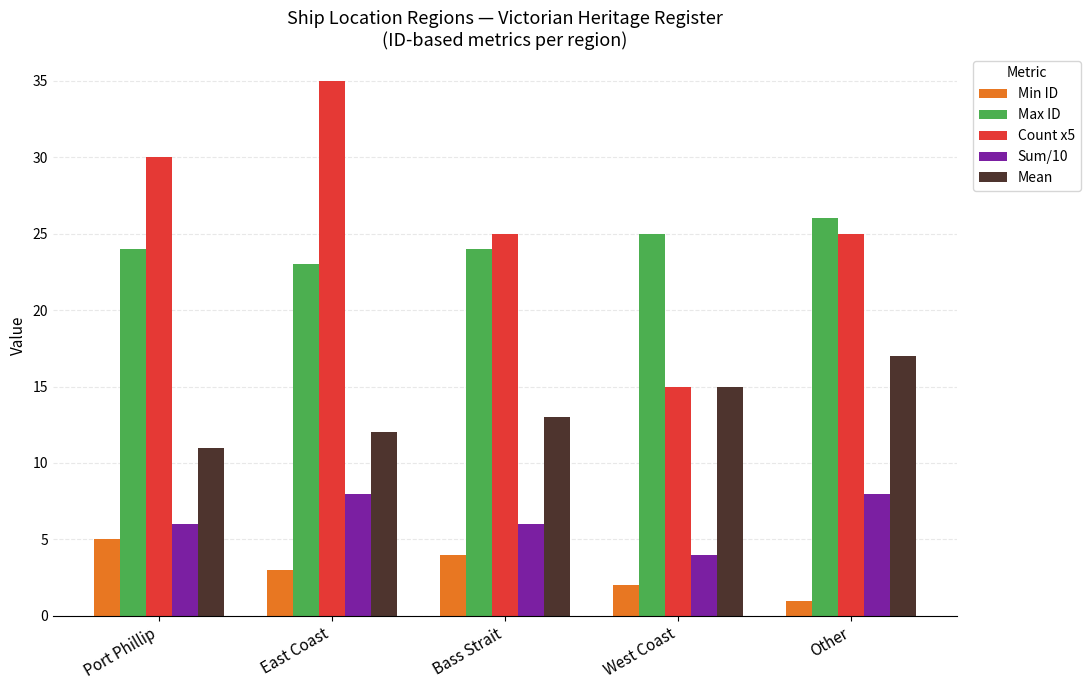

The Mean series shows 15 at West Coast. True or false?

True